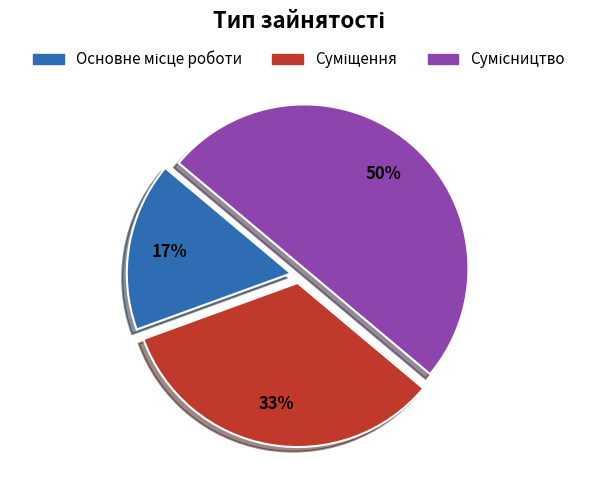

To the nearest percent, what is the difference between the largest and smallest slice percentages?

33%